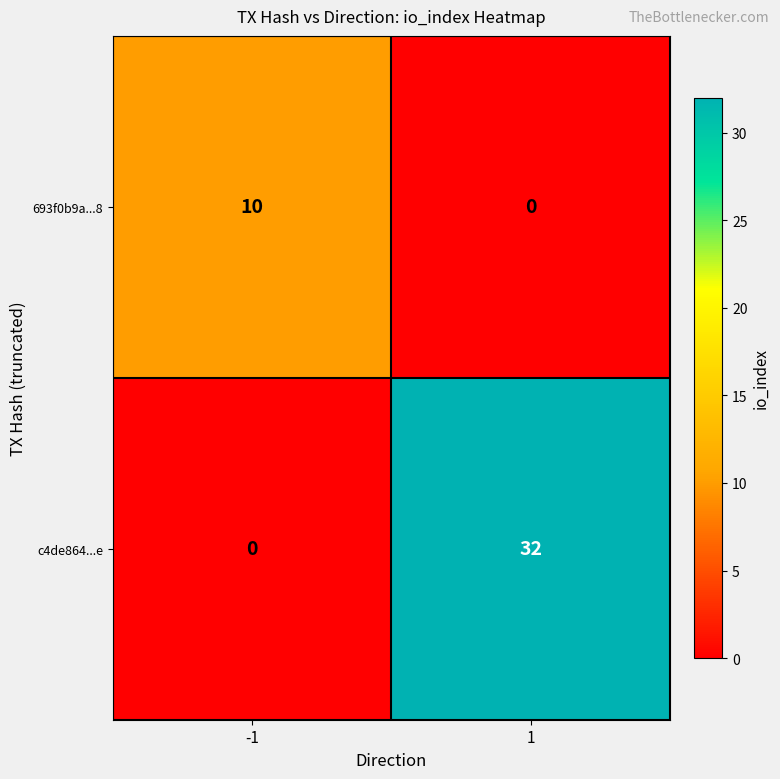

Between -1 and 1, which series saw the biggest shift?

c4de864...e